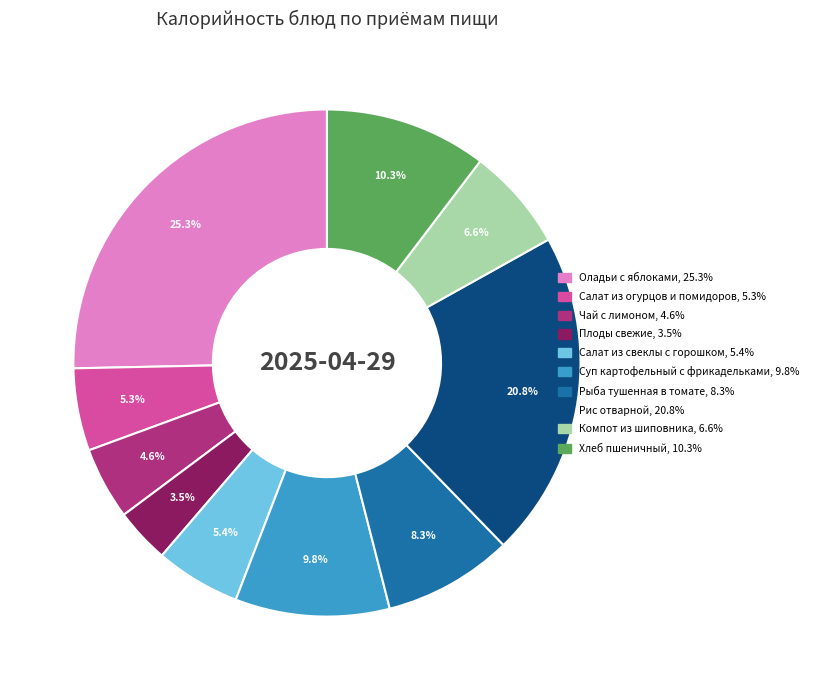

To the nearest percent, what percentage of the pie is Чай с лимоном?

5%